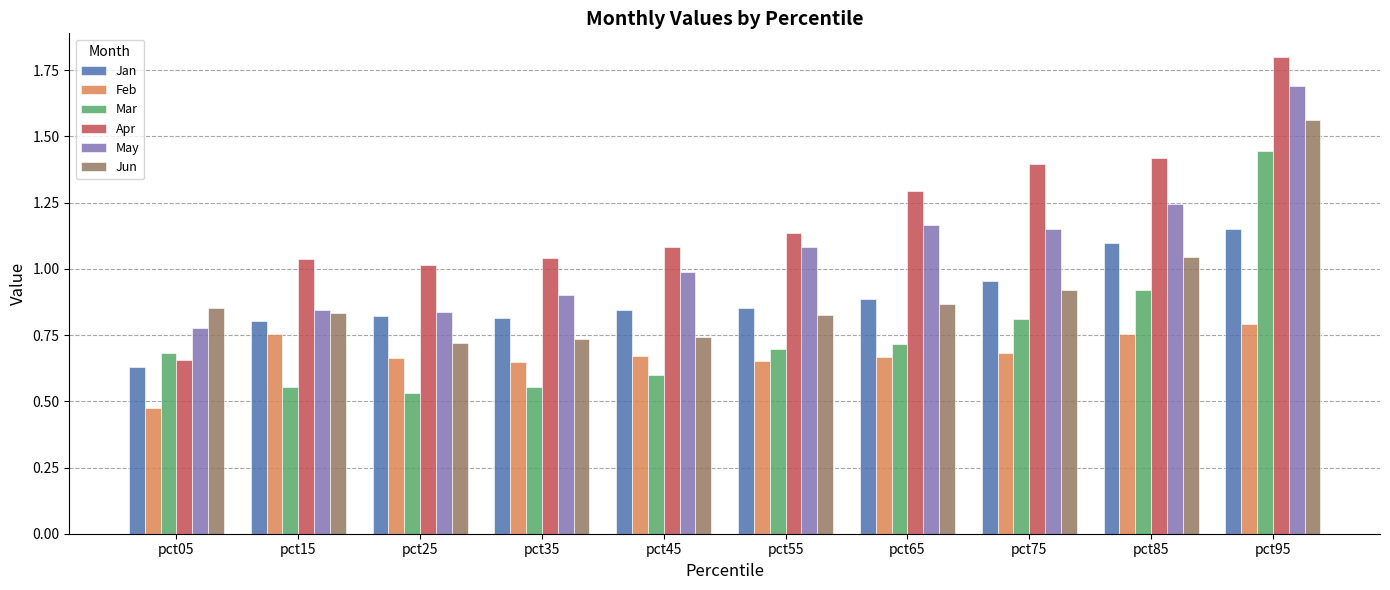

Which series has the widest spread of values?

Apr